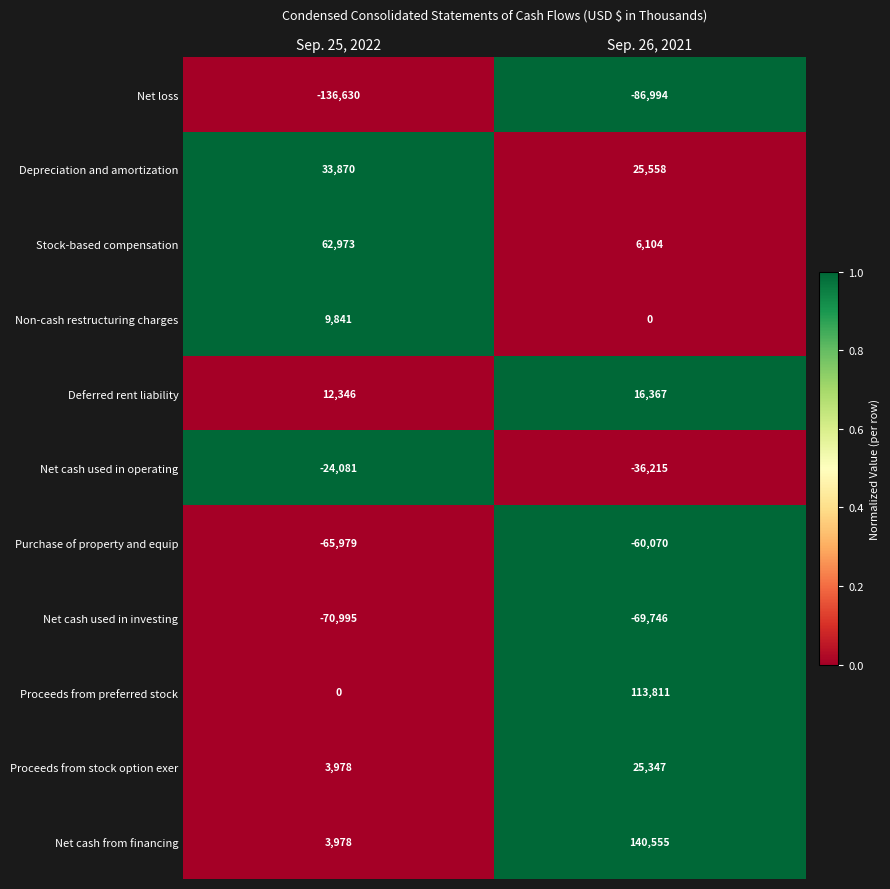

How many series are shown in this chart?

11